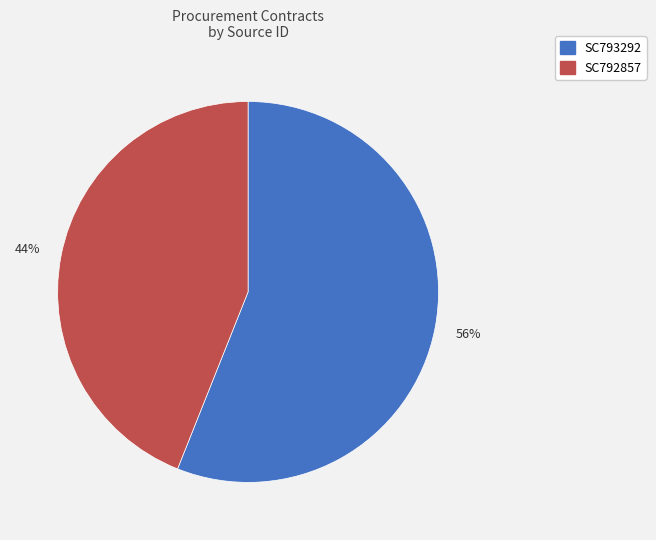

Is there any slice that represents more than half of the pie?

Yes